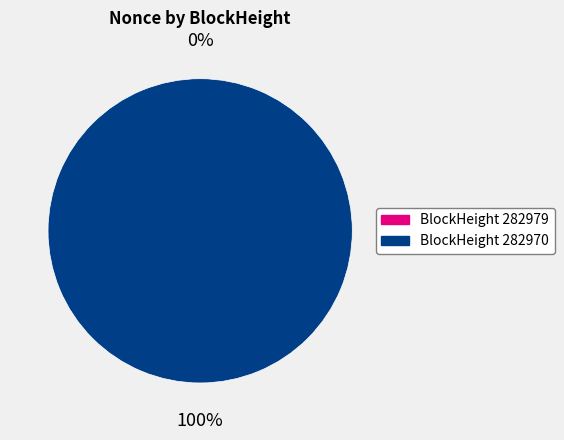

What is the largest slice in the pie chart?

282970